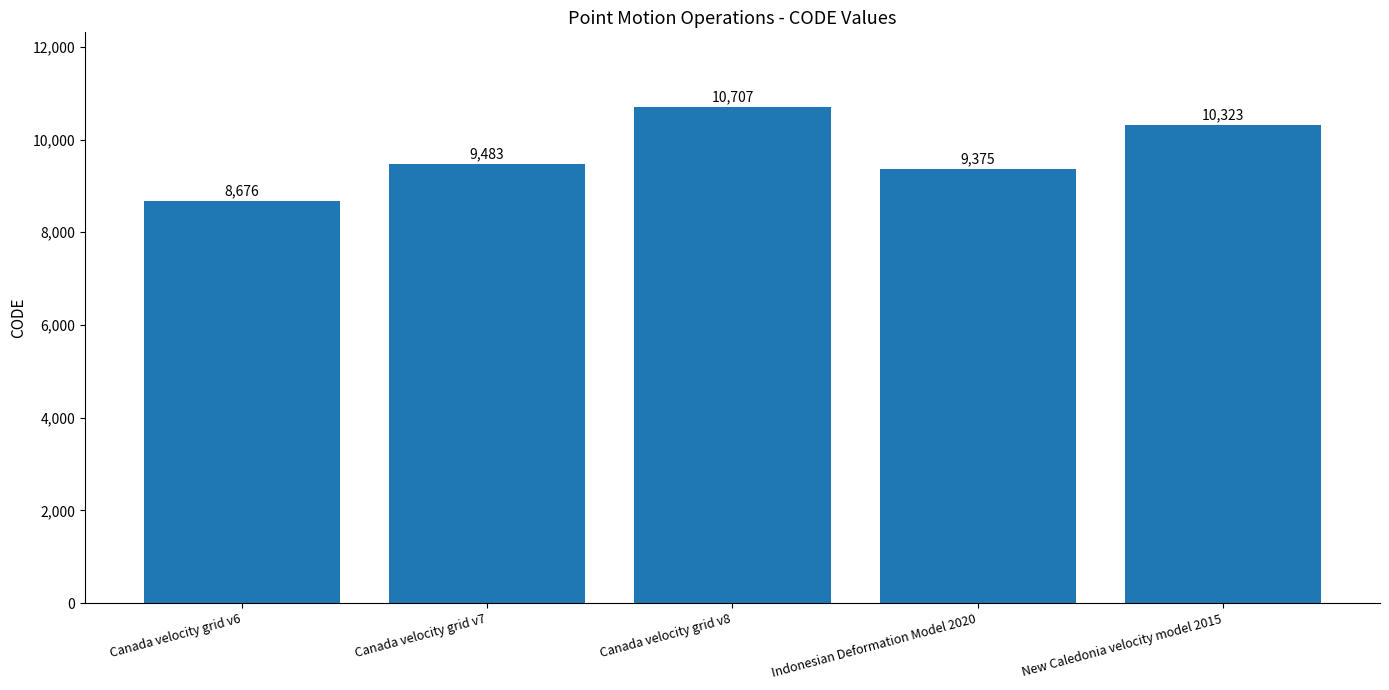

Does the chart contain any negative values?

No